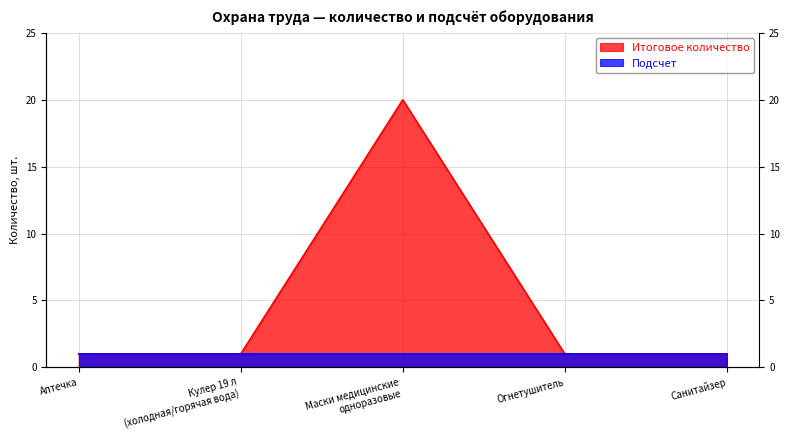

At which category does the data reach its first local peak?

Маски медицинские
одноразовые